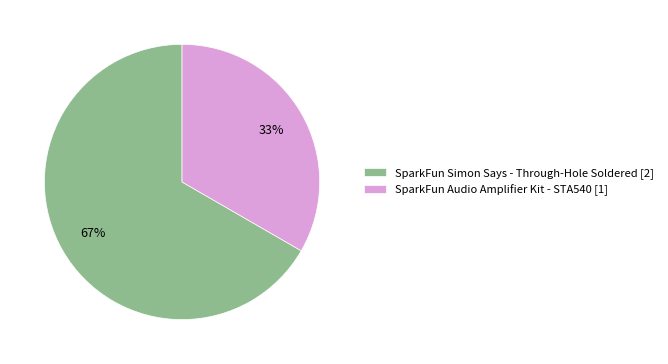

To the nearest percent, what is the average slice percentage?

50%